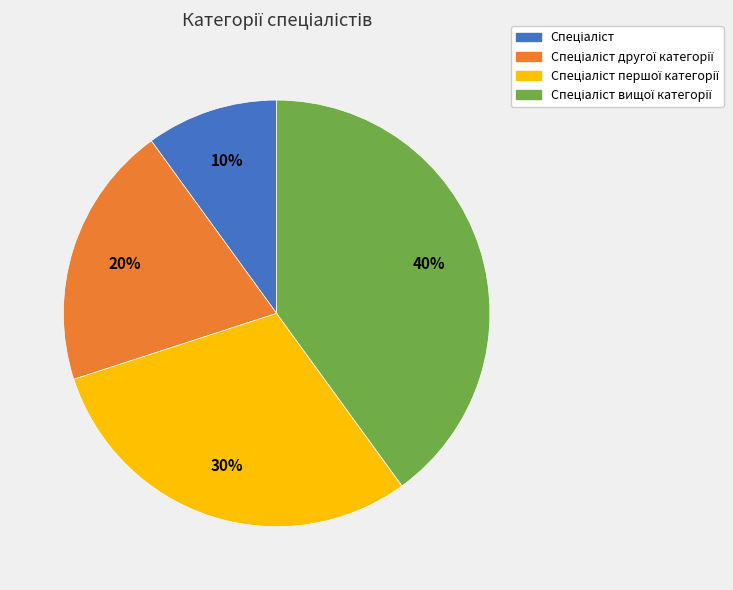

Is there a majority slice in this chart?

No